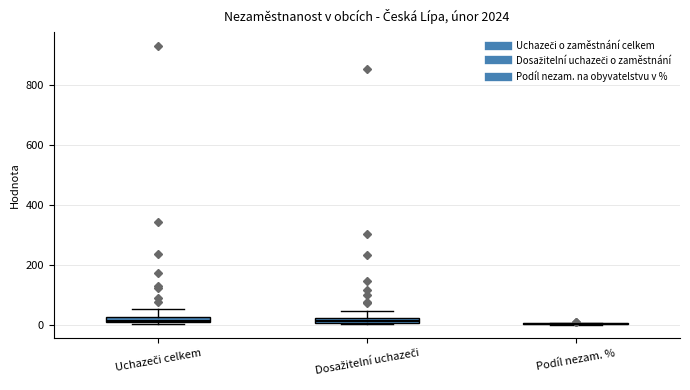

Where is the upper edge of the box for Dosažitelní uchazeči on the y-axis? The values are not printed on the chart, so give them approximately, as read against the axis.

20